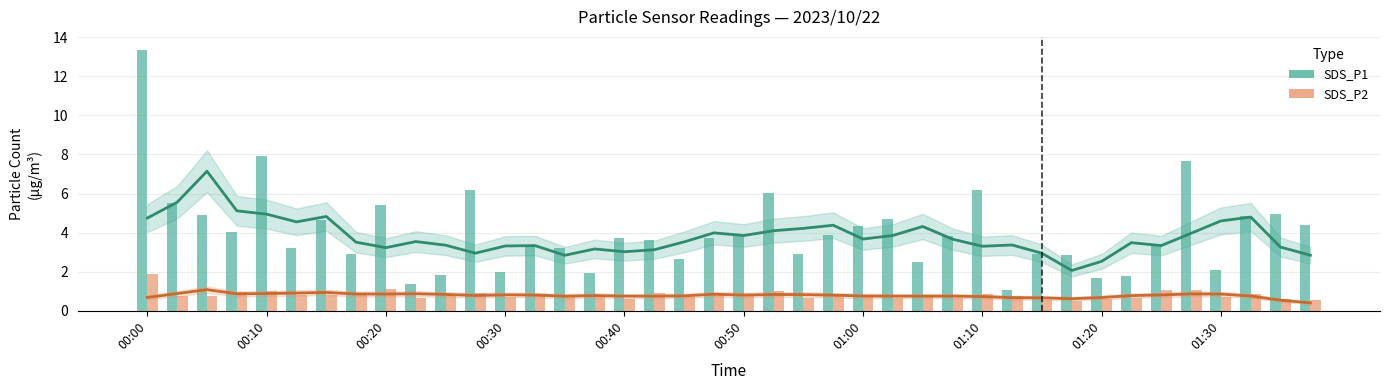

Rank the series by their maximum value, from lowest to highest.

SDS_P2 trend, SDS_P2, SDS_P1 trend, SDS_P1